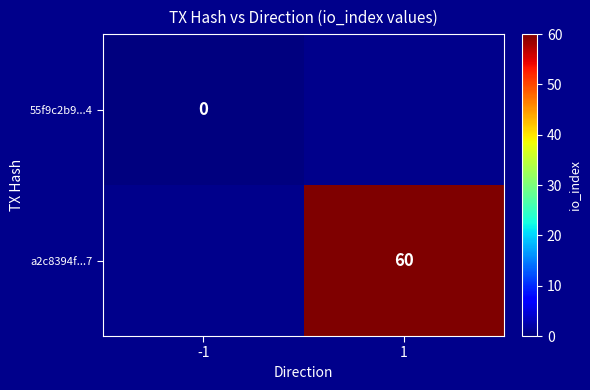

True or false: a2c8394f...7 has a value of 60 at 1.

True